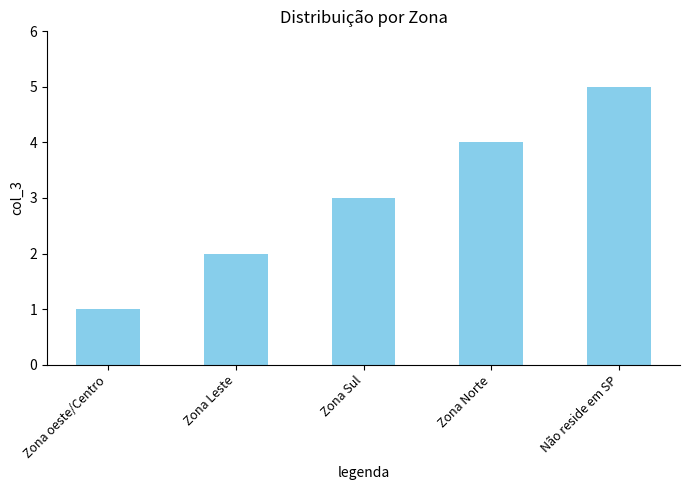

Are the bars grouped side by side (vs. stacked)?

No